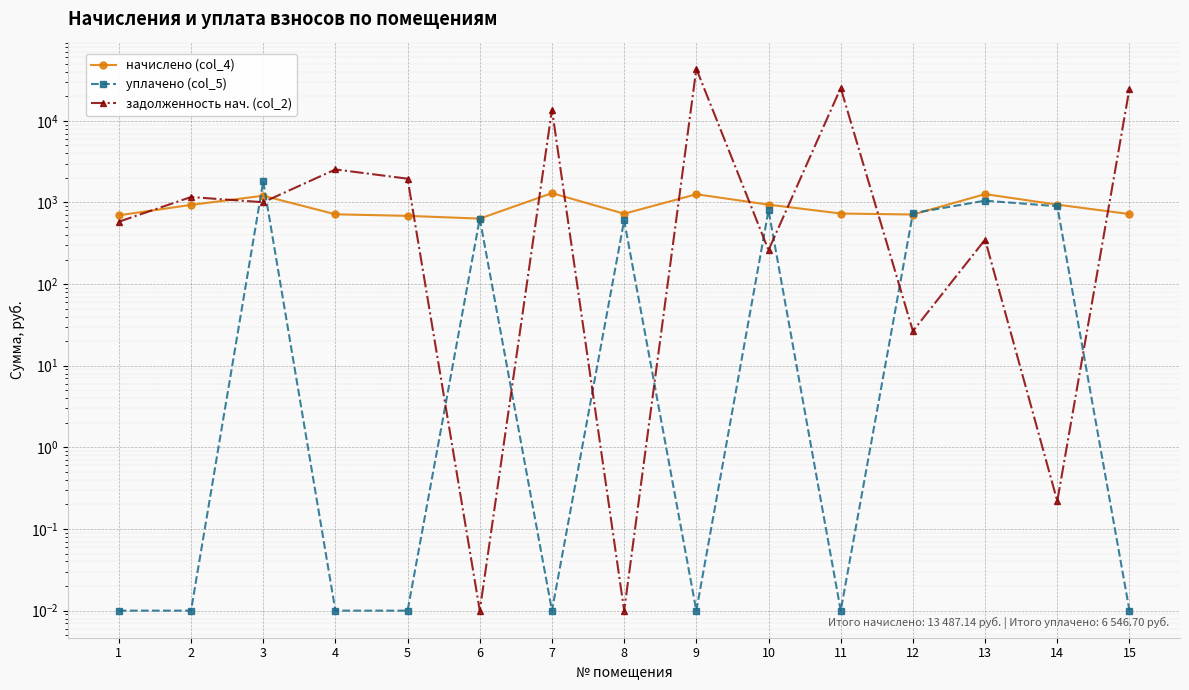

Is it true that уплачено (col_5) equals 0.0 at 2?

True